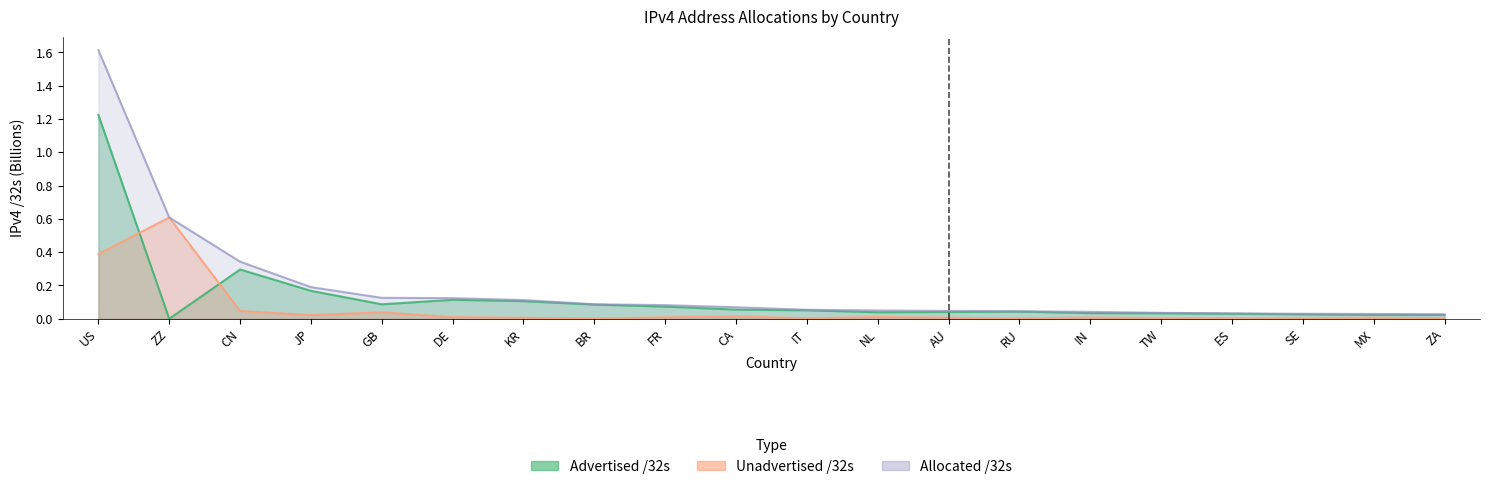

What is the difference between the second highest and minimum values in the Unadvertised /32s series?

0.4